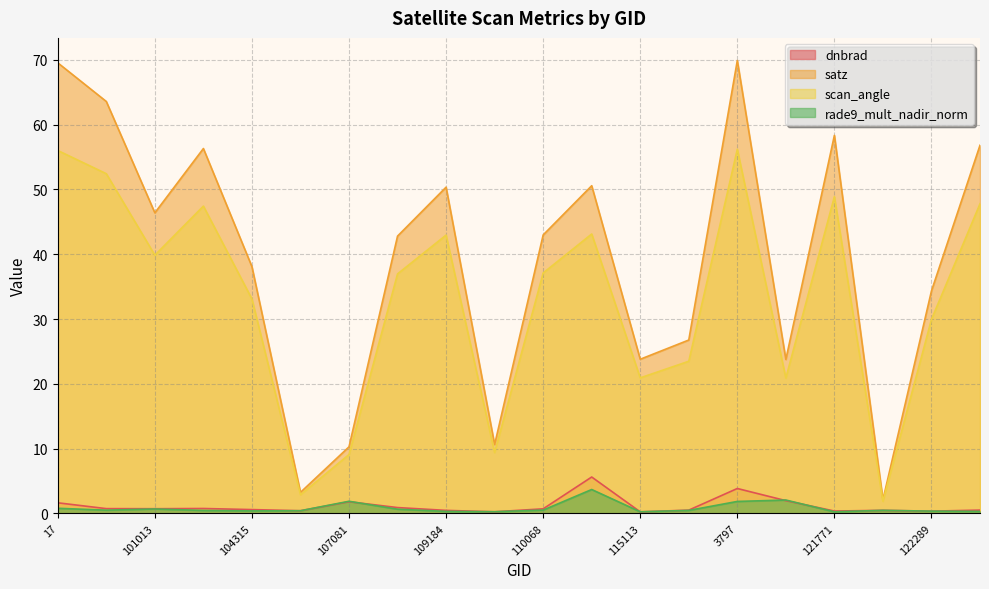

What is the lowest value of the rade9_mult_nadir_norm series?

0.2